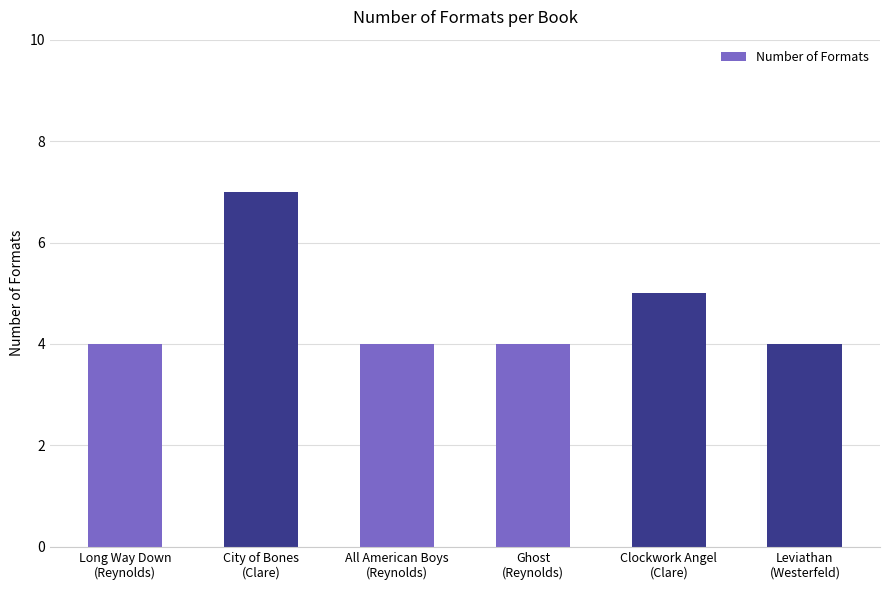

What is the greatest value displayed?

7